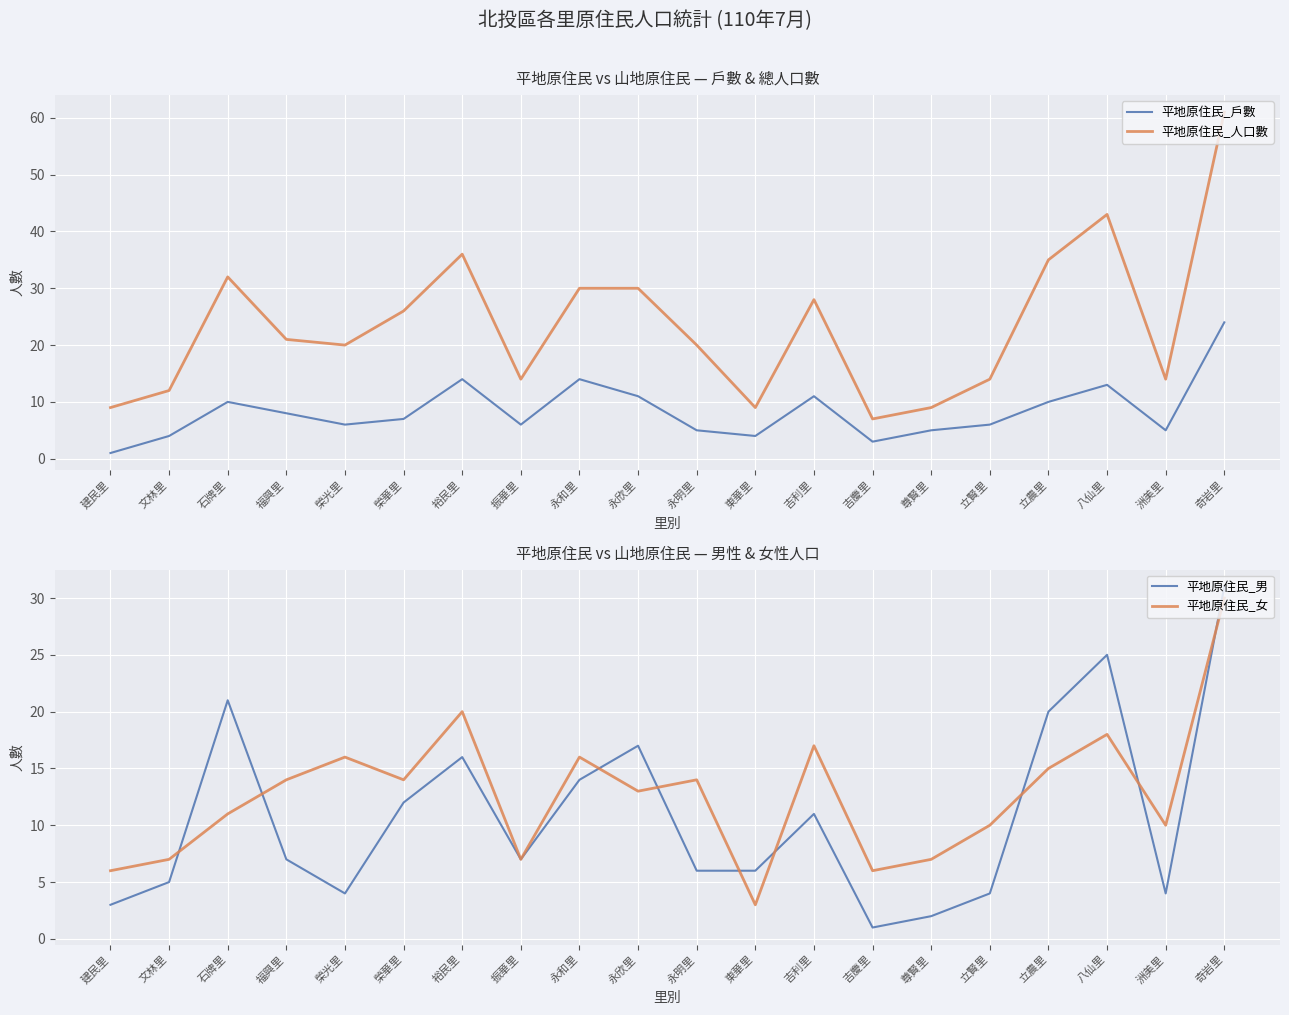

What is the difference between the 平地原住民_戶數 values at 立賢里 and 尊賢里?

1